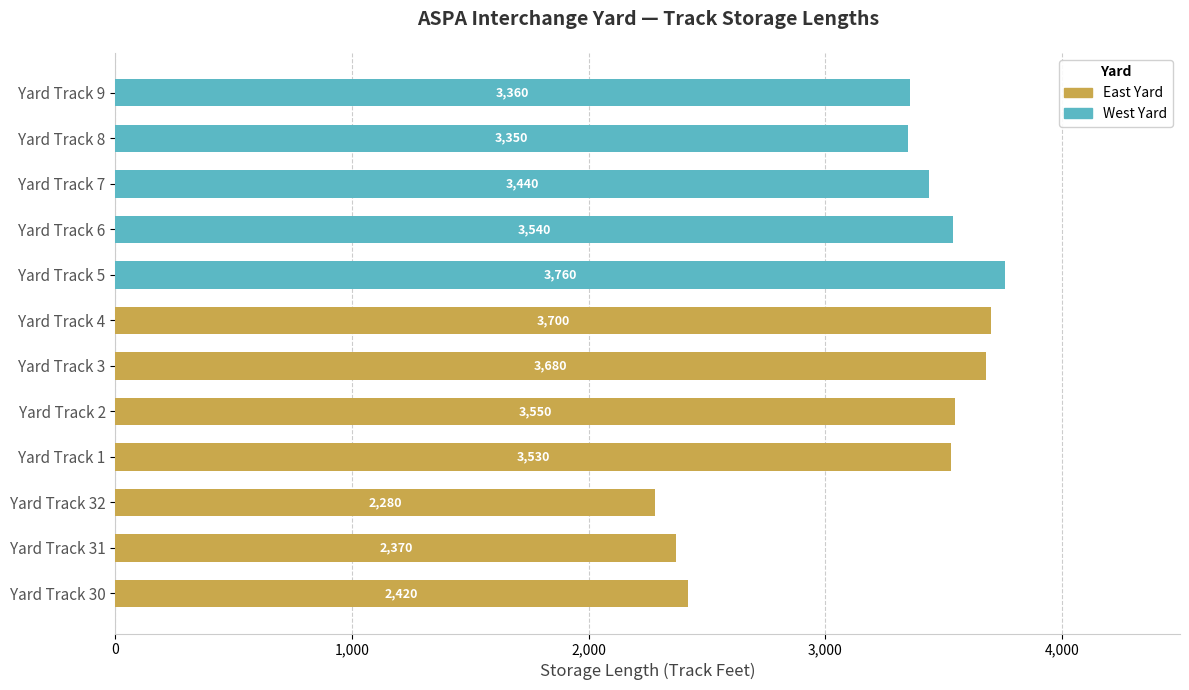

What position from the left is Yard Track 3?

6